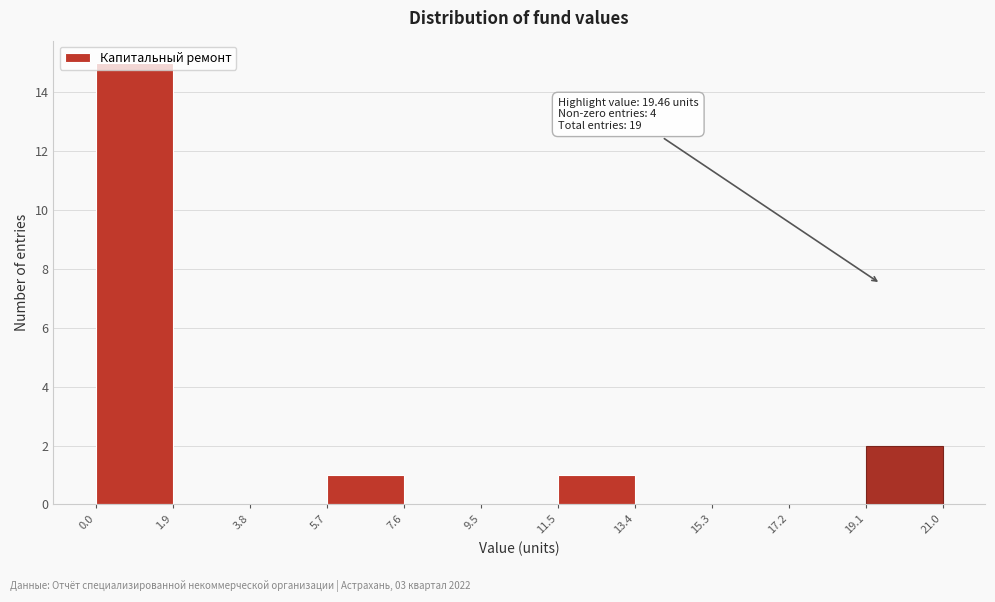

Over which range of the x-axis is the bar tallest?

0.0 to 1.9